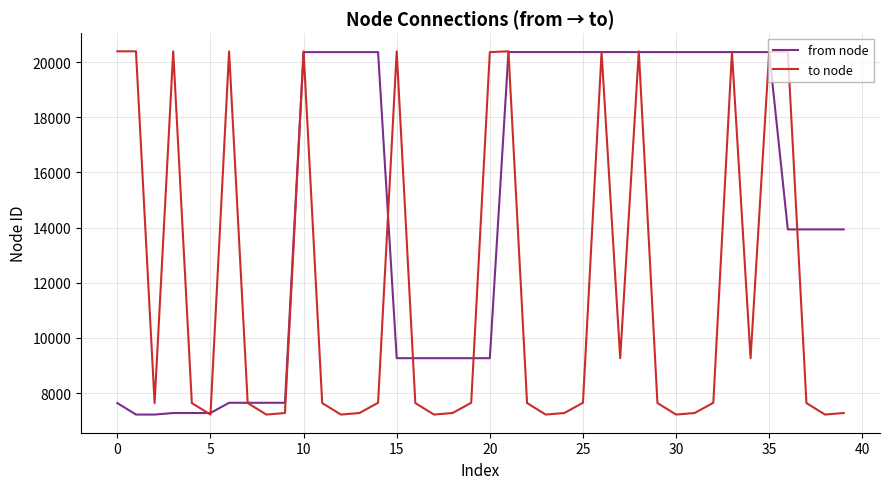

Which series has the largest range (max minus min)?

to node